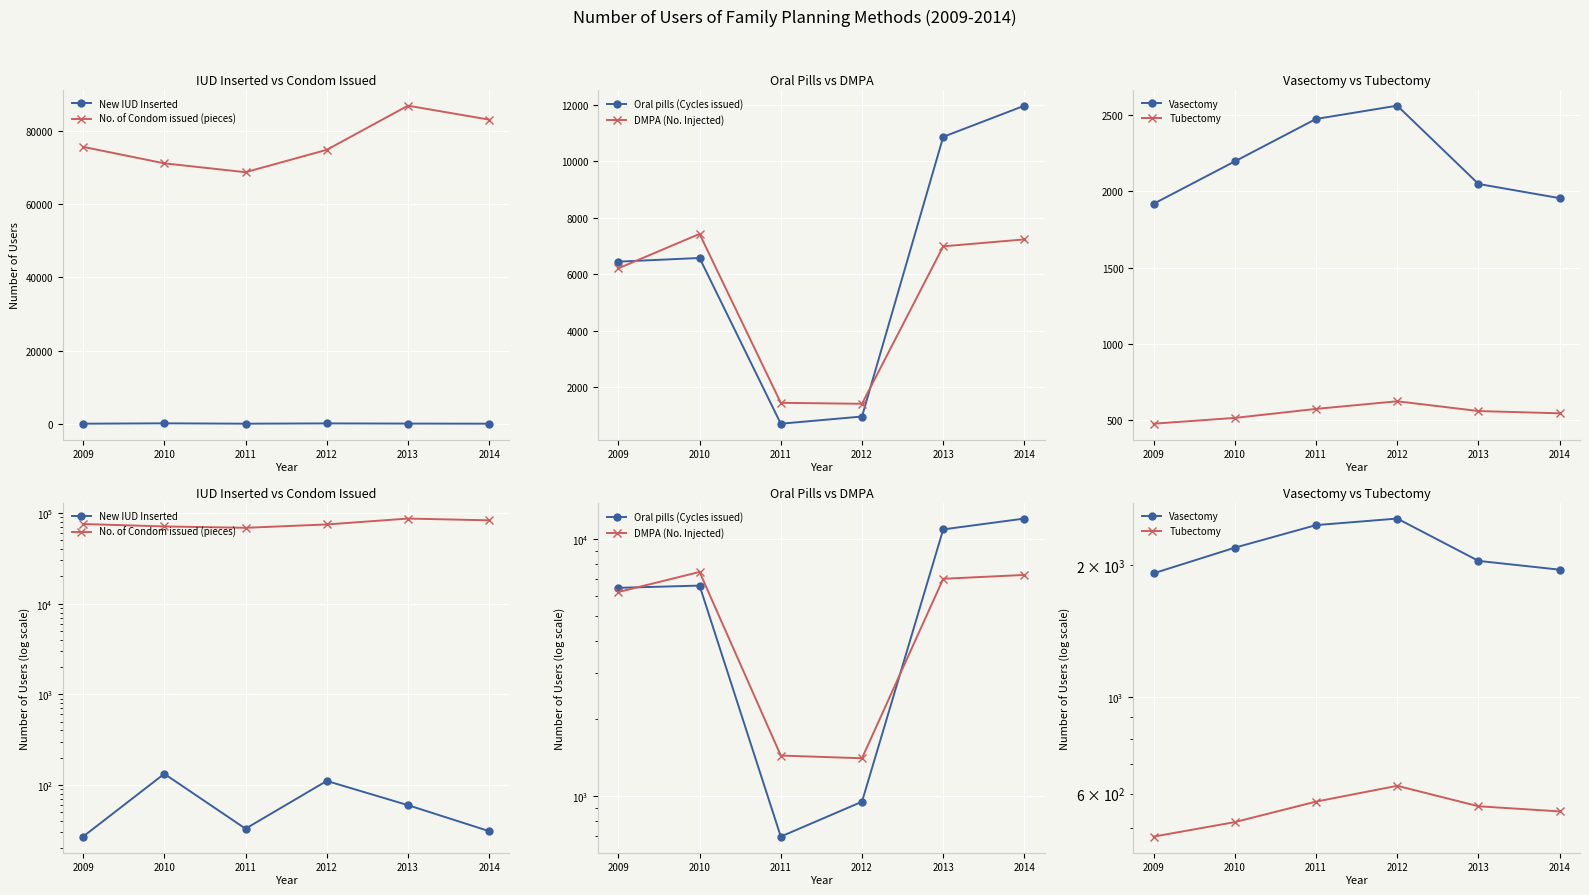

True or false: Vasectomy has more than 1 interior local peaks.

False